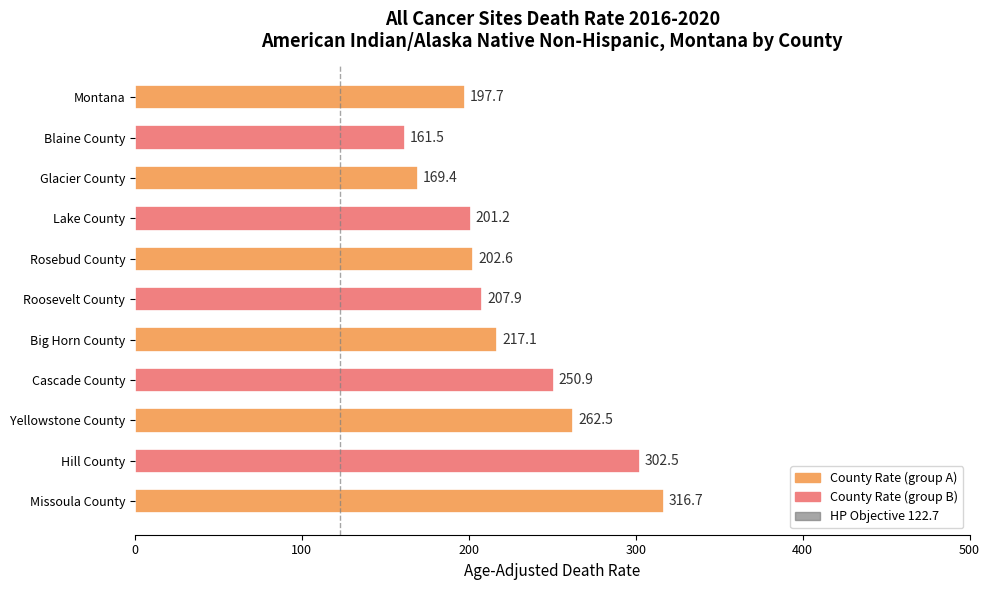

The chart shows a value of 177.5 at Hill County. True or false?

False